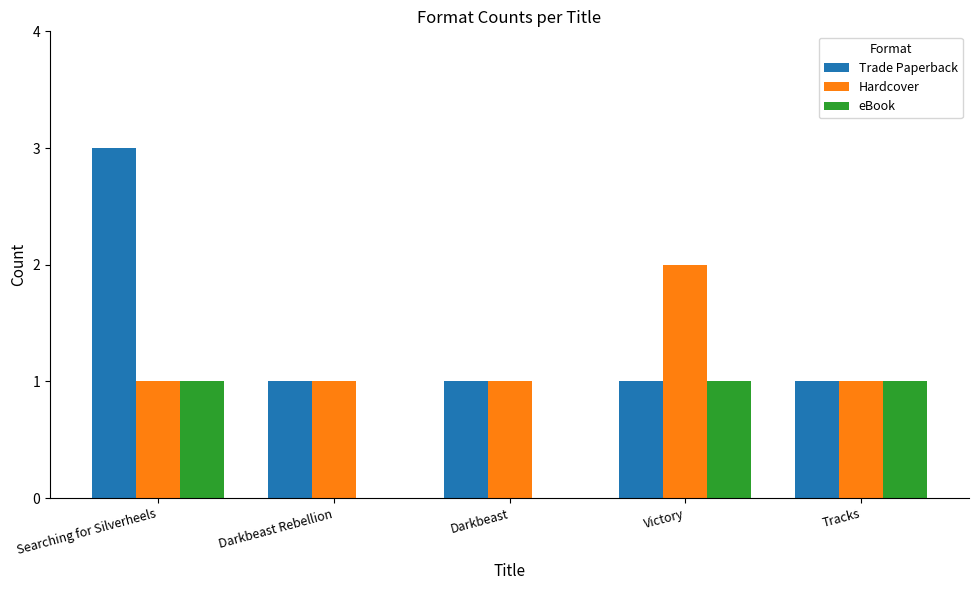

Reading left to right, transcribe all the data shown in this chart.

Trade Paperback: Searching for Silverheels=3	Darkbeast Rebellion=1	Darkbeast=1	Victory=1	Tracks=1
Hardcover: Searching for Silverheels=1	Darkbeast Rebellion=1	Darkbeast=1	Victory=2	Tracks=1
eBook: Searching for Silverheels=1	Darkbeast Rebellion=0	Darkbeast=0	Victory=1	Tracks=1